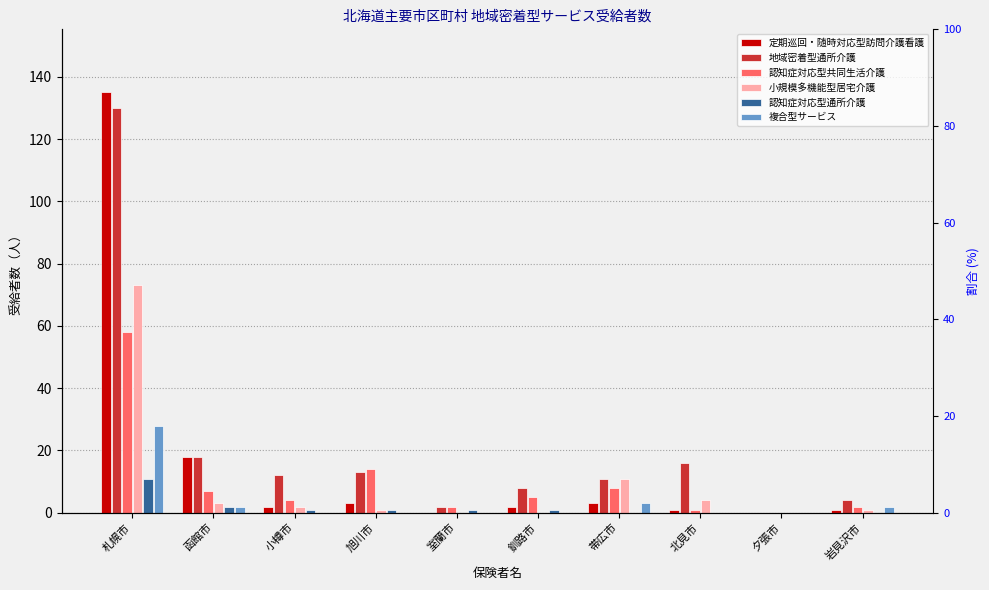

What is the maximum value shown in the chart?

135